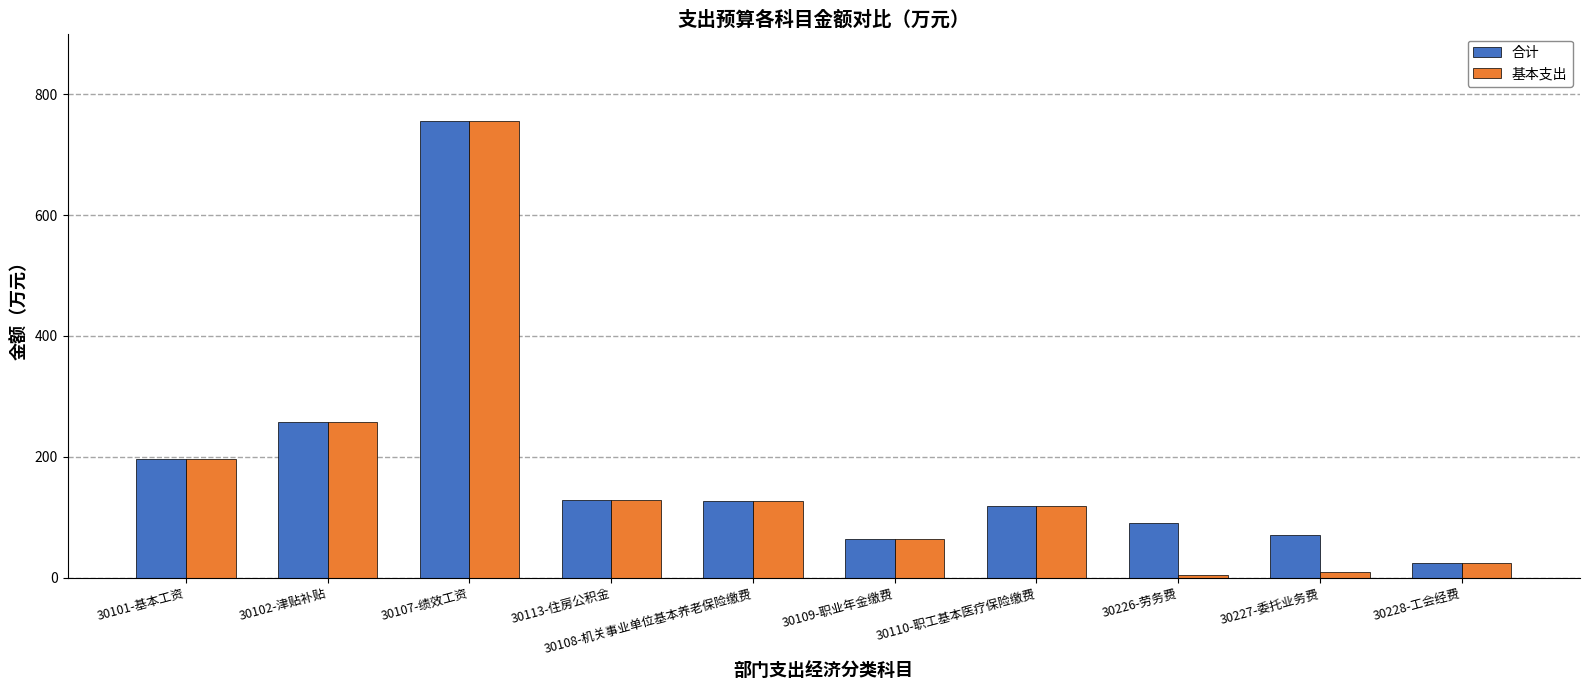

Which series has the largest range (max minus min)?

基本支出